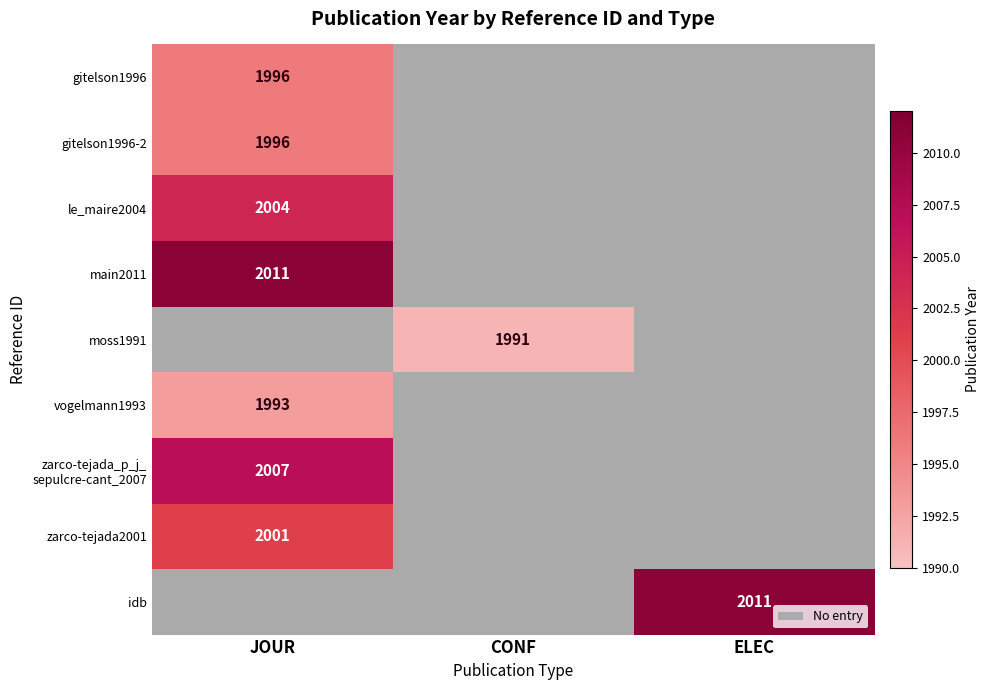

The idb series shows 2839 at ELEC. True or false?

False